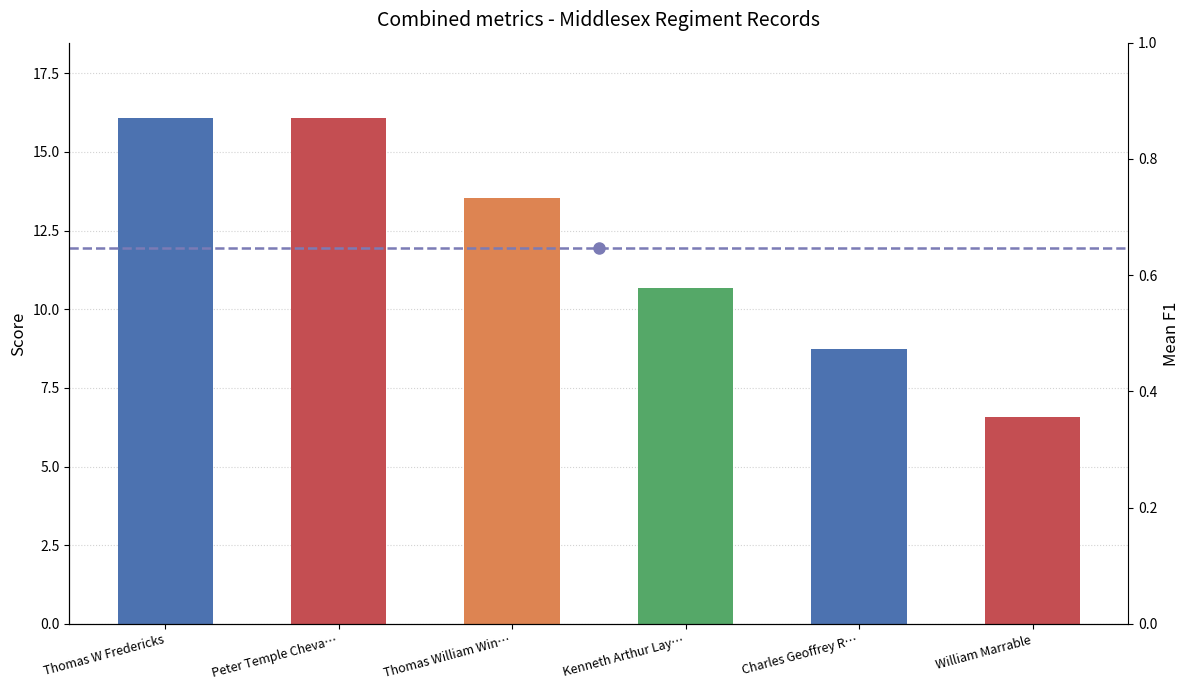

How many distinct data groups are displayed?

1